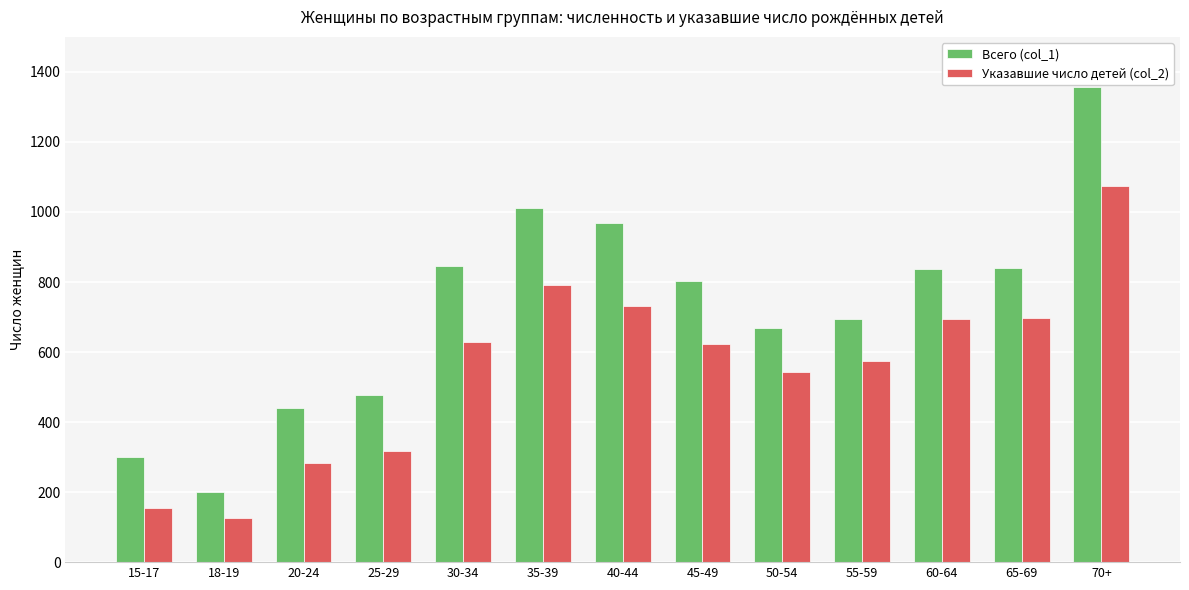

List the series in order of their overall mean, lowest first.

Указавшие число детей (col_2), Всего (col_1)